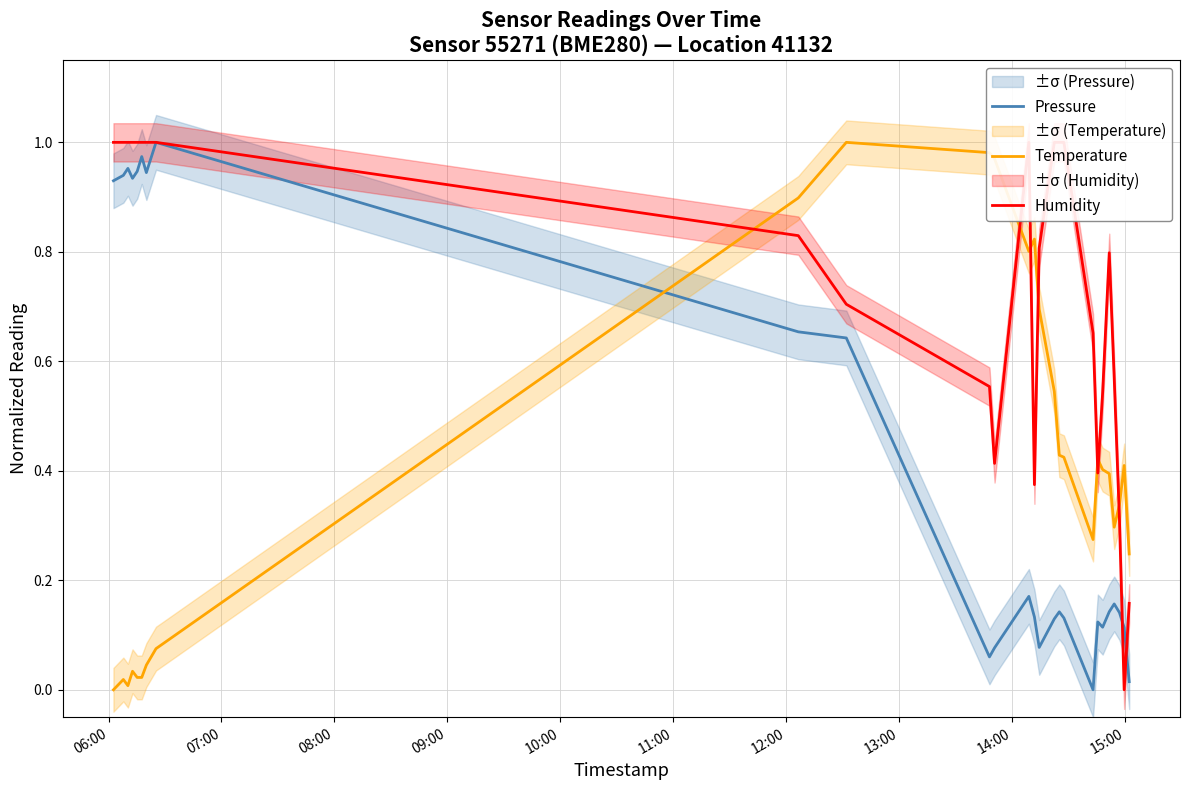

How many intersections are there between Pressure and Temperature?

1